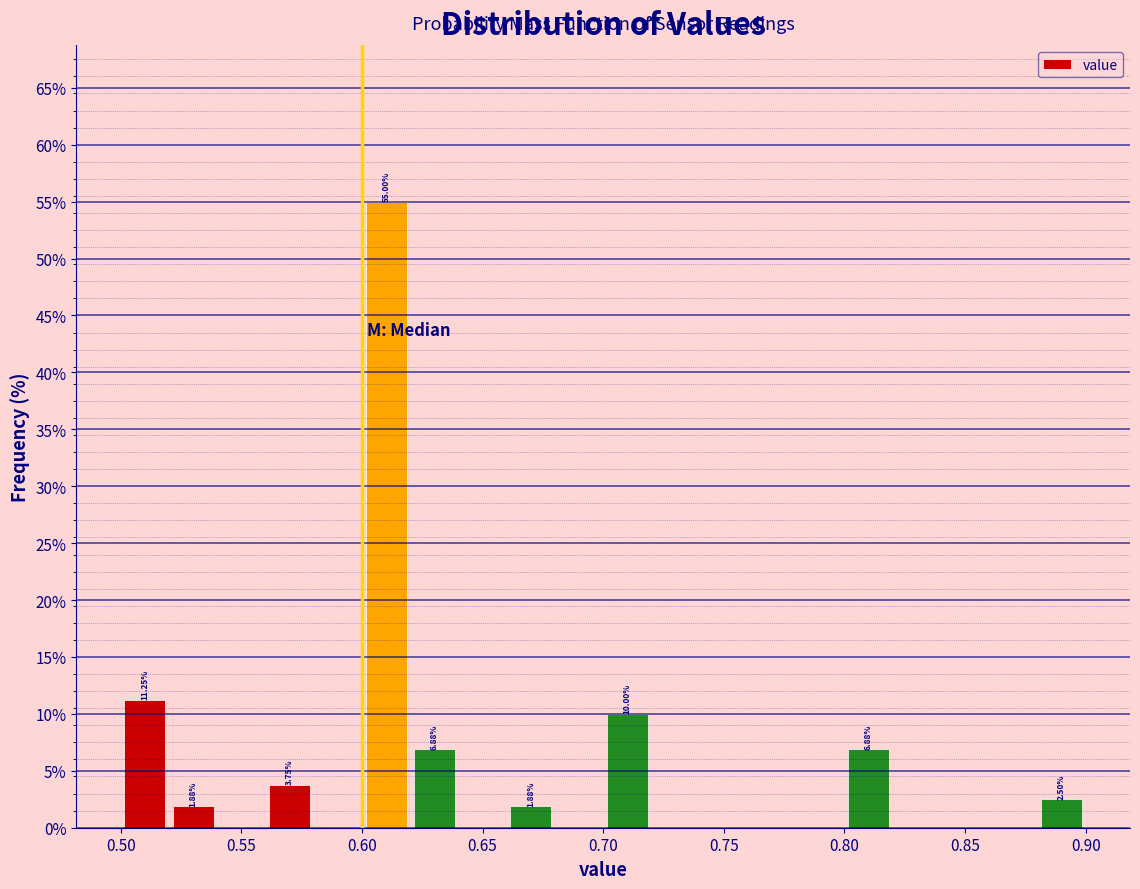

Over which range of the x-axis is the bar tallest?

0.60 to 0.62